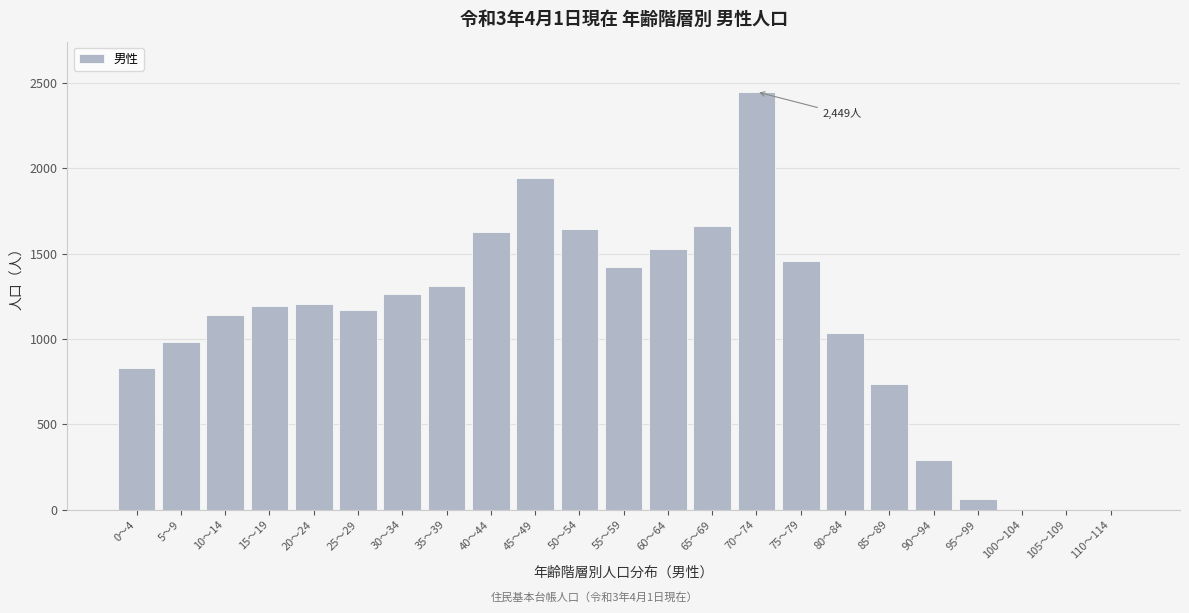

What is the sum of all values?

24960